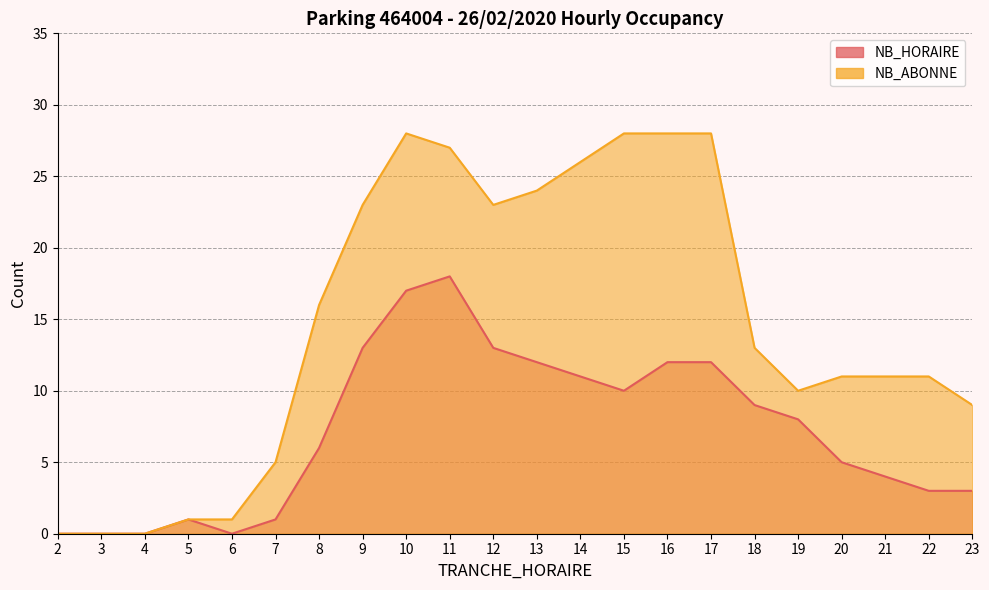

Count the number of categories in the chart.

22